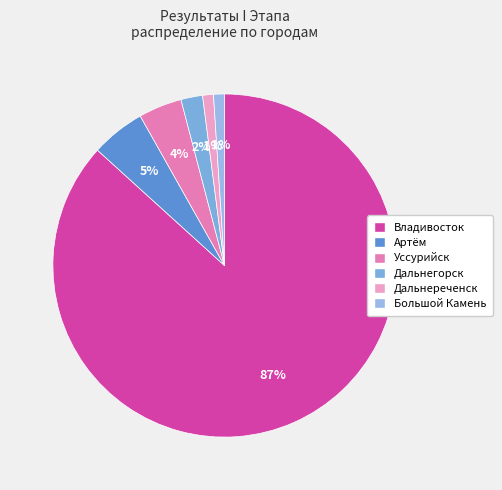

Rank the categories by value from highest to lowest.

Владивосток, Артём, Уссурийск, Дальнегорск, Дальнереченск, Большой Камень